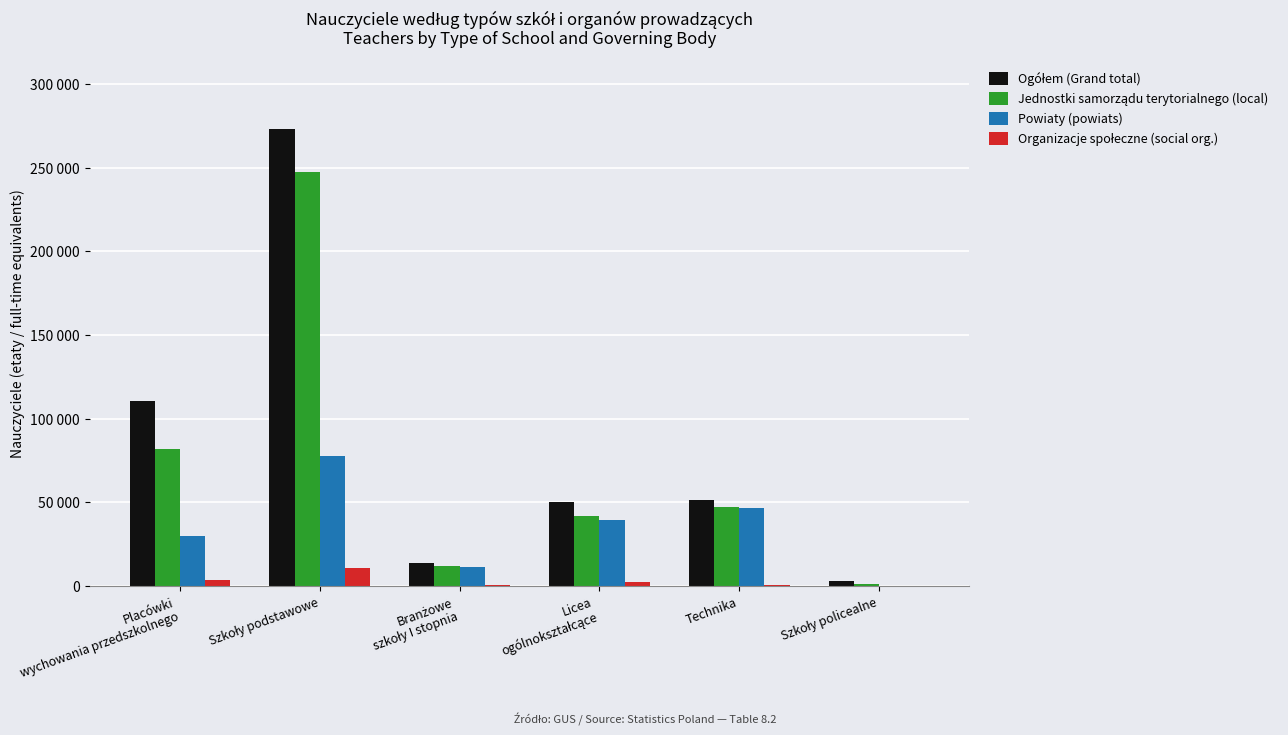

Reading left to right, what are all the values shown in this chart?

Ogółem (Grand total): Placówki
wychowania przedszkolnego=110383.4	Szkoły podstawowe=273036.5	Branżowe
szkoły I stopnia=13564.9	Licea
ogólnokształcące=50520.0	Technika=51757.7	Szkoły policealne=3190.2
Jednostki samorządu terytorialnego (local): Placówki
wychowania przedszkolnego=82060.4	Szkoły podstawowe=247617.7	Branżowe
szkoły I stopnia=12052.7	Licea
ogólnokształcące=42159.2	Technika=47374.2	Szkoły policealne=1448.2
Powiaty (powiats): Placówki
wychowania przedszkolnego=30153.6	Szkoły podstawowe=77989.5	Branżowe
szkoły I stopnia=11588.2	Licea
ogólnokształcące=39719.8	Technika=46518.7	Szkoły policealne=351.7
Organizacje społeczne (social org.): Placówki
wychowania przedszkolnego=3453.9	Szkoły podstawowe=10958.7	Branżowe
szkoły I stopnia=503.6	Licea
ogólnokształcące=2259.5	Technika=953.1	Szkoły policealne=76.1